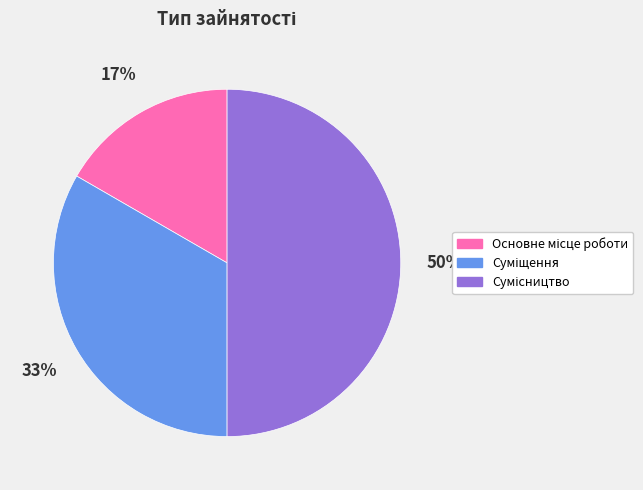

To the nearest percent, what is the difference between the largest and smallest slice percentages?

33%